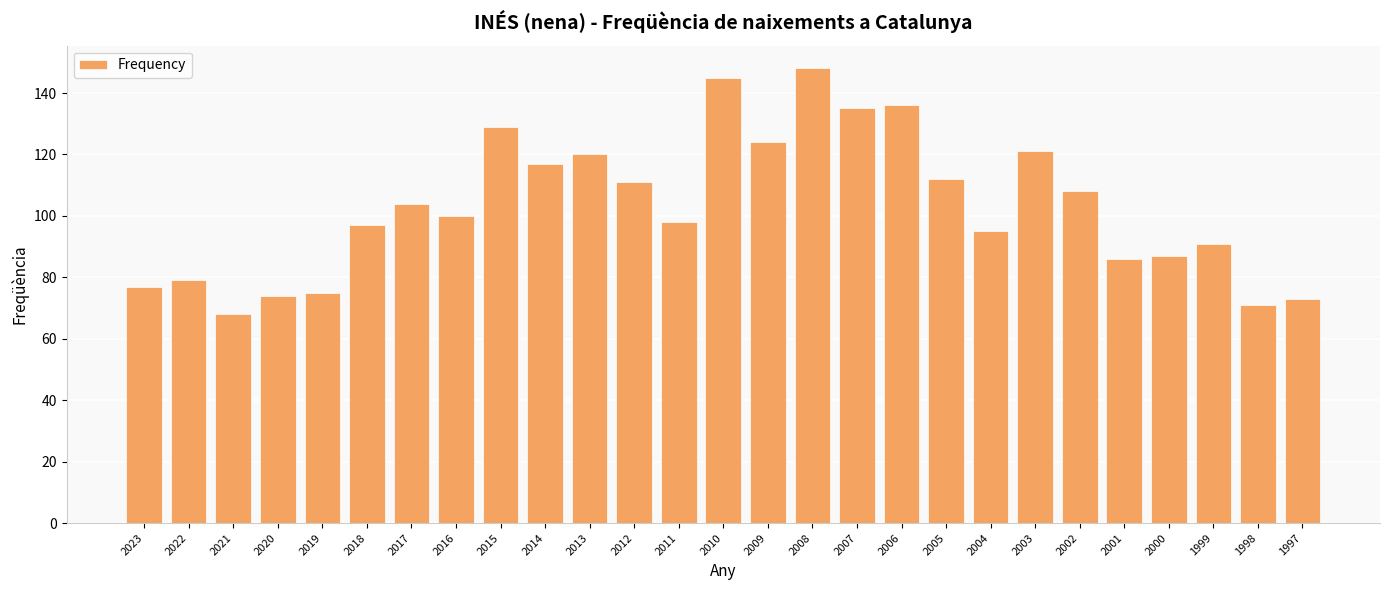

At which label does the data first exceed 100?

2017